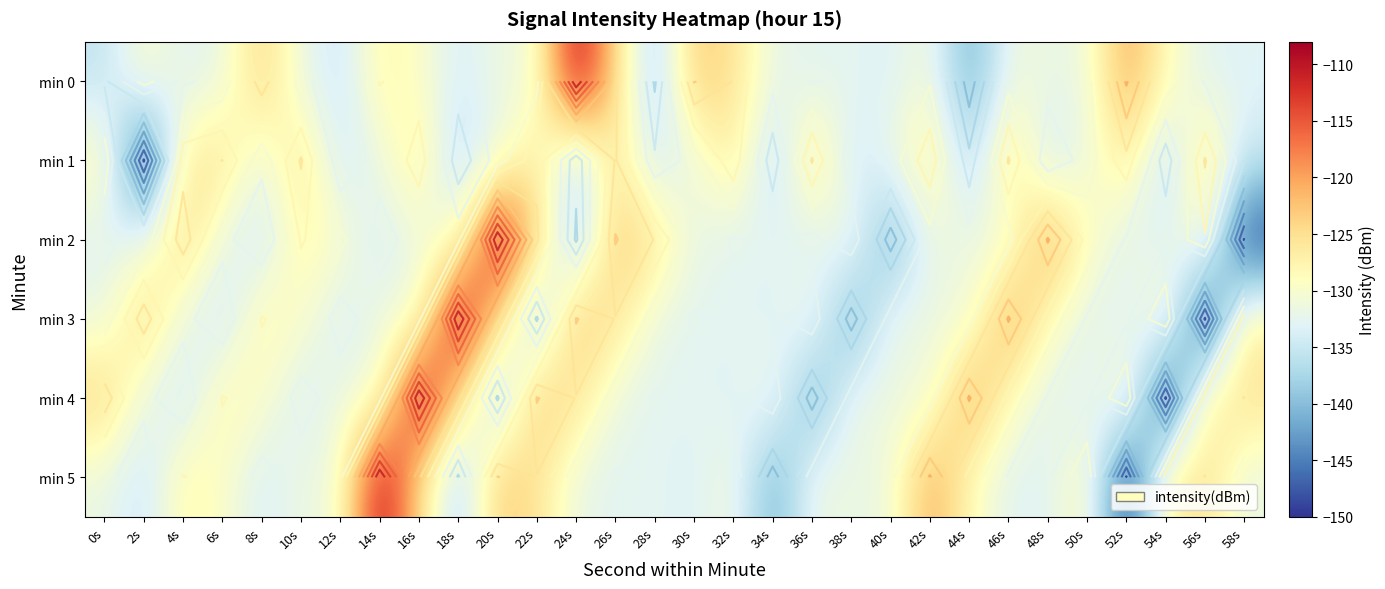

What is the maximum value shown in the chart?

-108.3